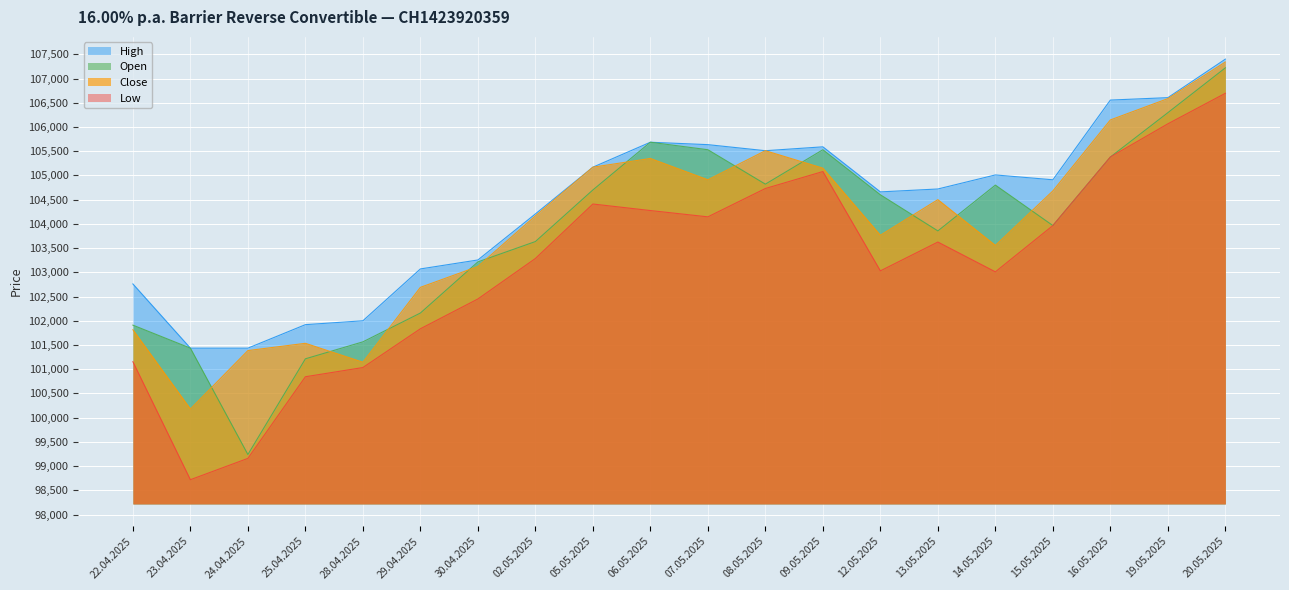

How many data points in Close are above 104500?

9